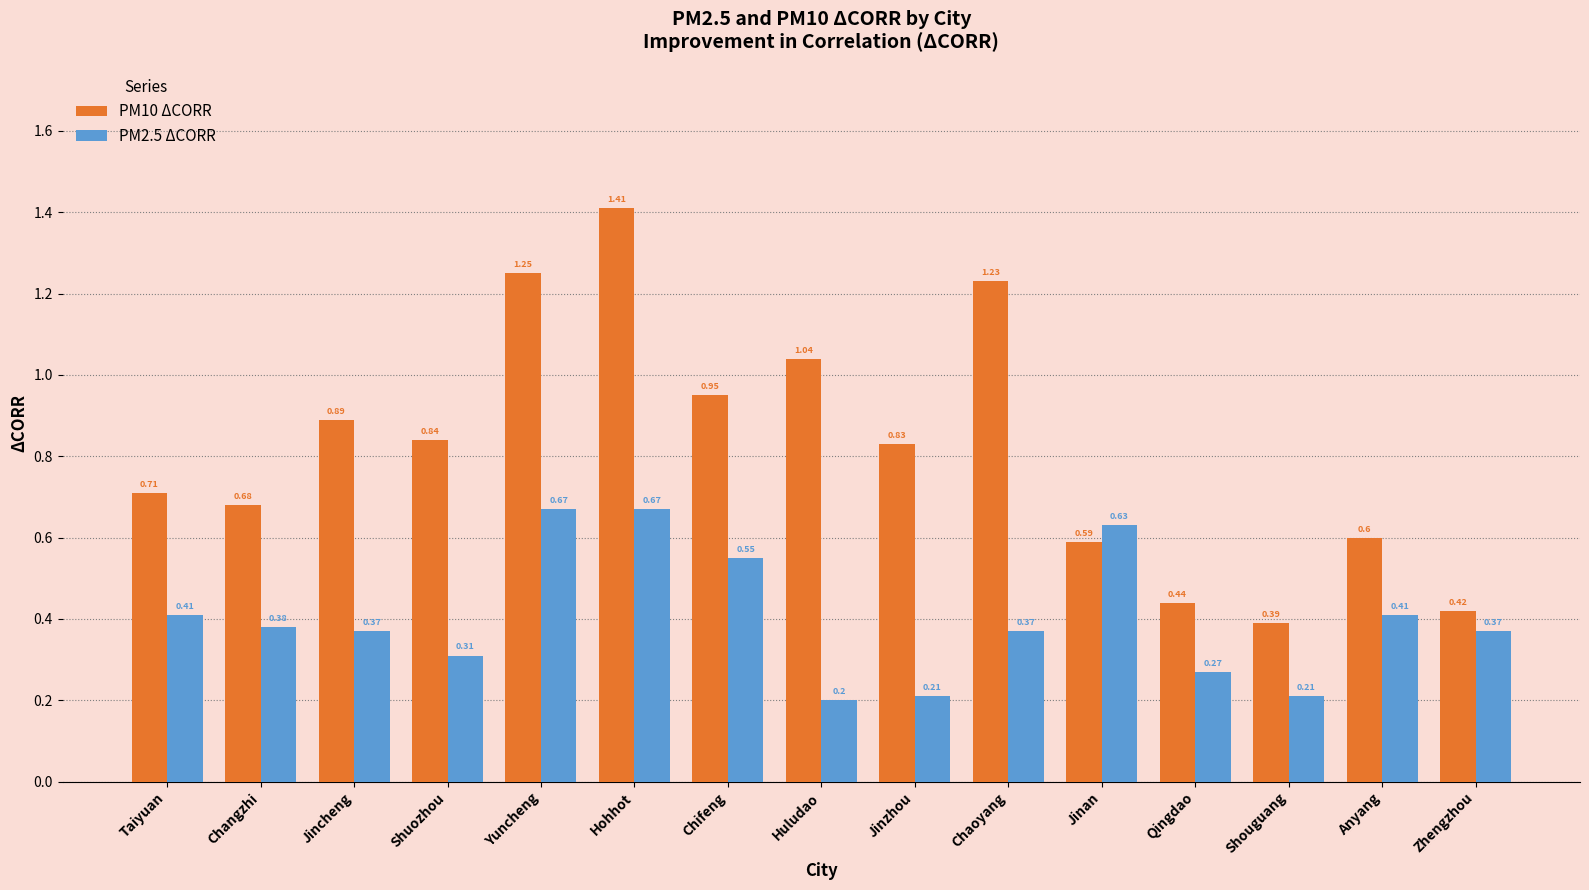

What is the sum of all PM10 ΔCORR values?

12.3